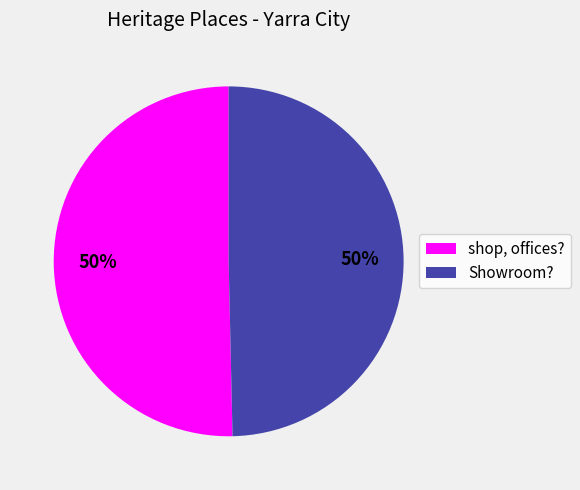

To the nearest percent, what is the average slice percentage?

50%